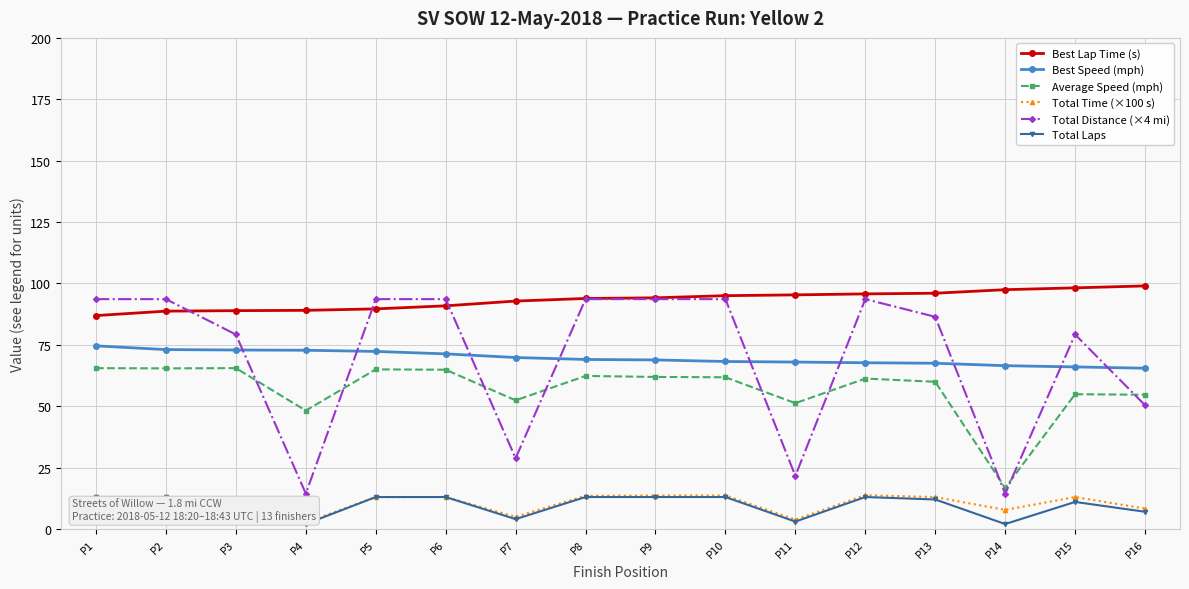

What is the maximum value for Total Time (×100 s)?

13.8